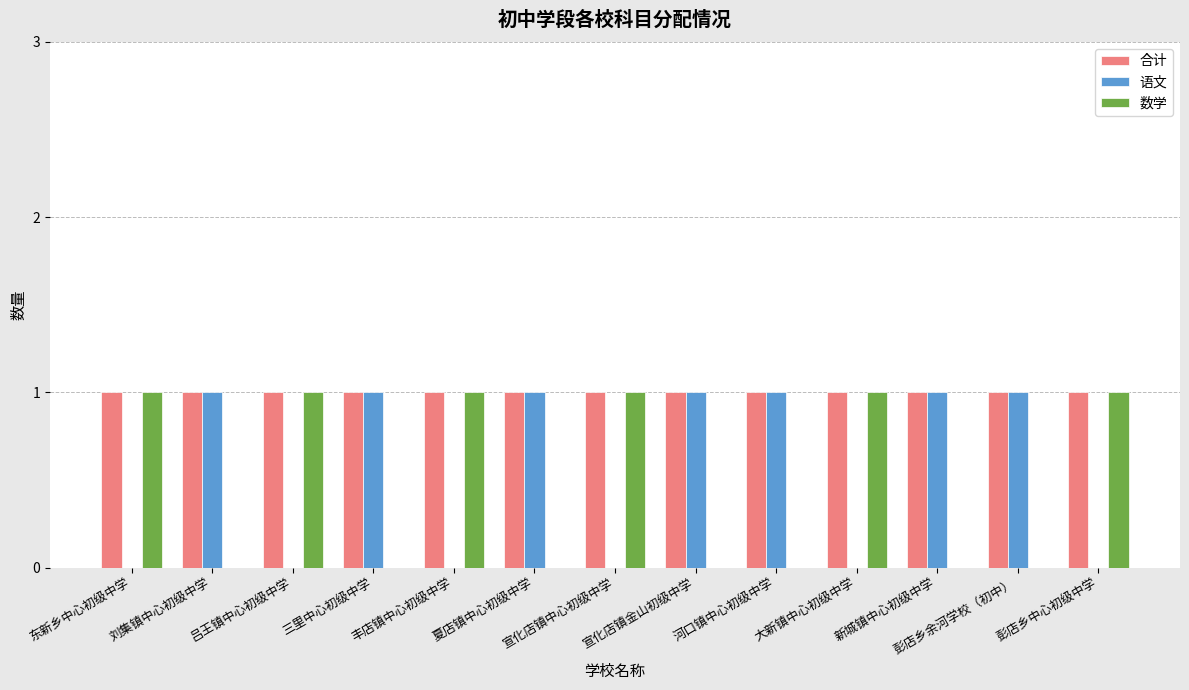

What is the sum of all 语文 values?

7